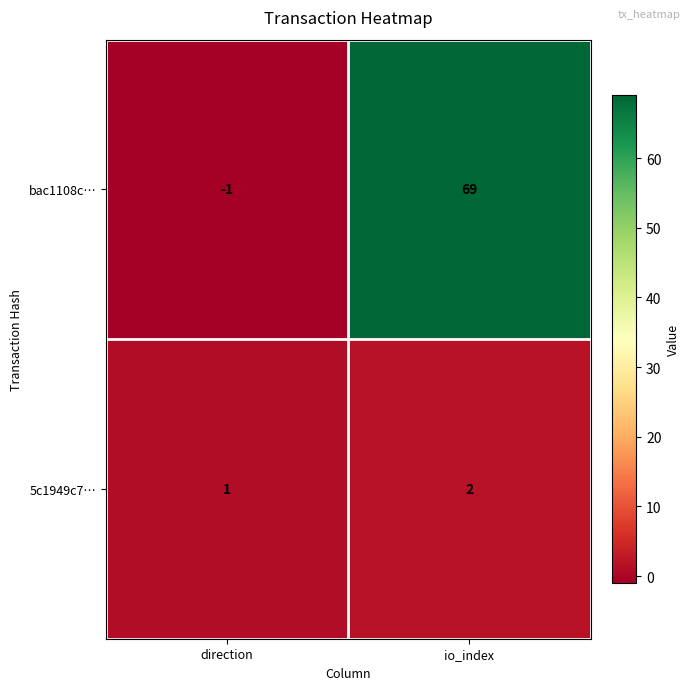

Reading left to right, transcribe all the data shown in this chart.

bac1108c…: -1	69
5c1949c7…: 1	2